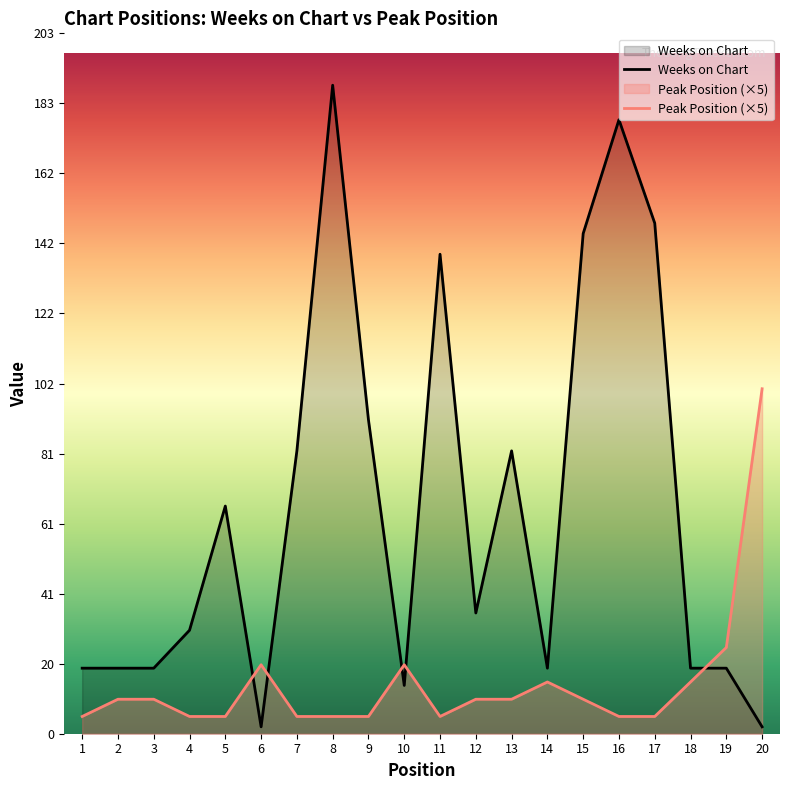

How many intersections are there between Peak Position and Weeks on Chart?

5